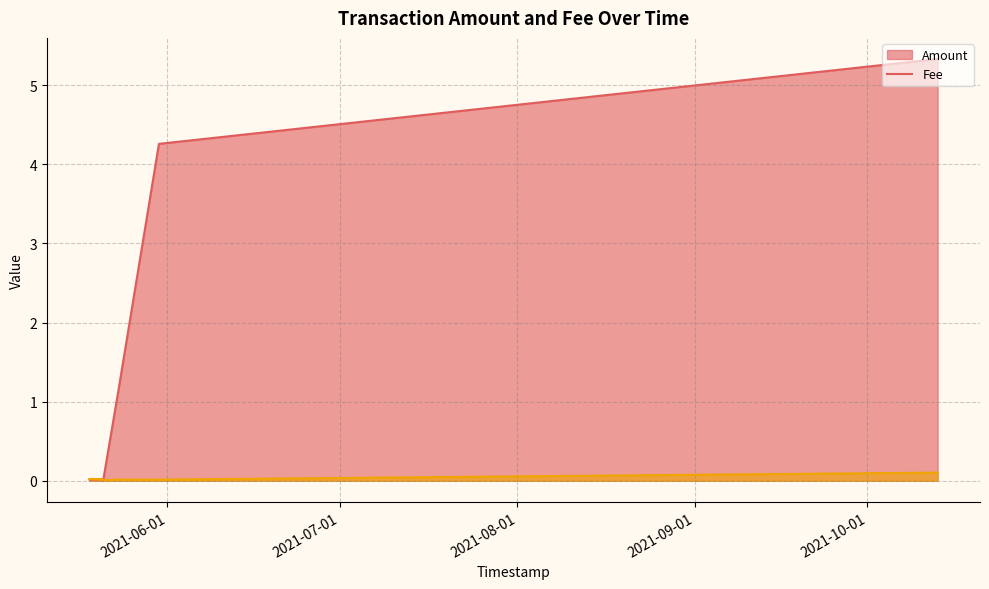

What is the sum of all Fee values?

0.2